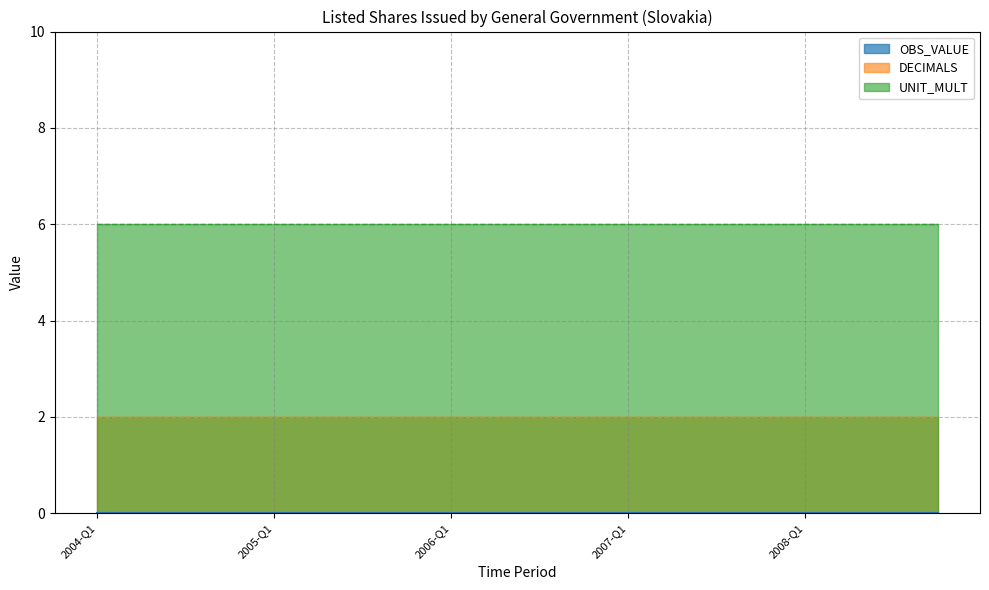

Where is OBS_VALUE nearest to the value 0?

2004-Q1